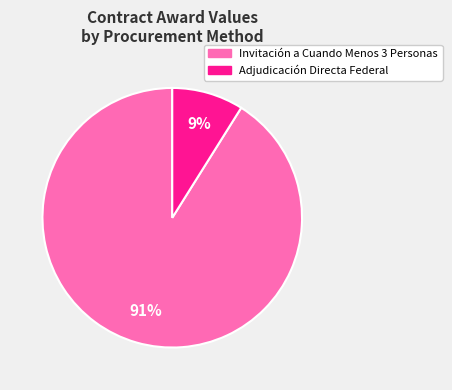

Which slice is the smallest?

Adjudicación Directa Federal